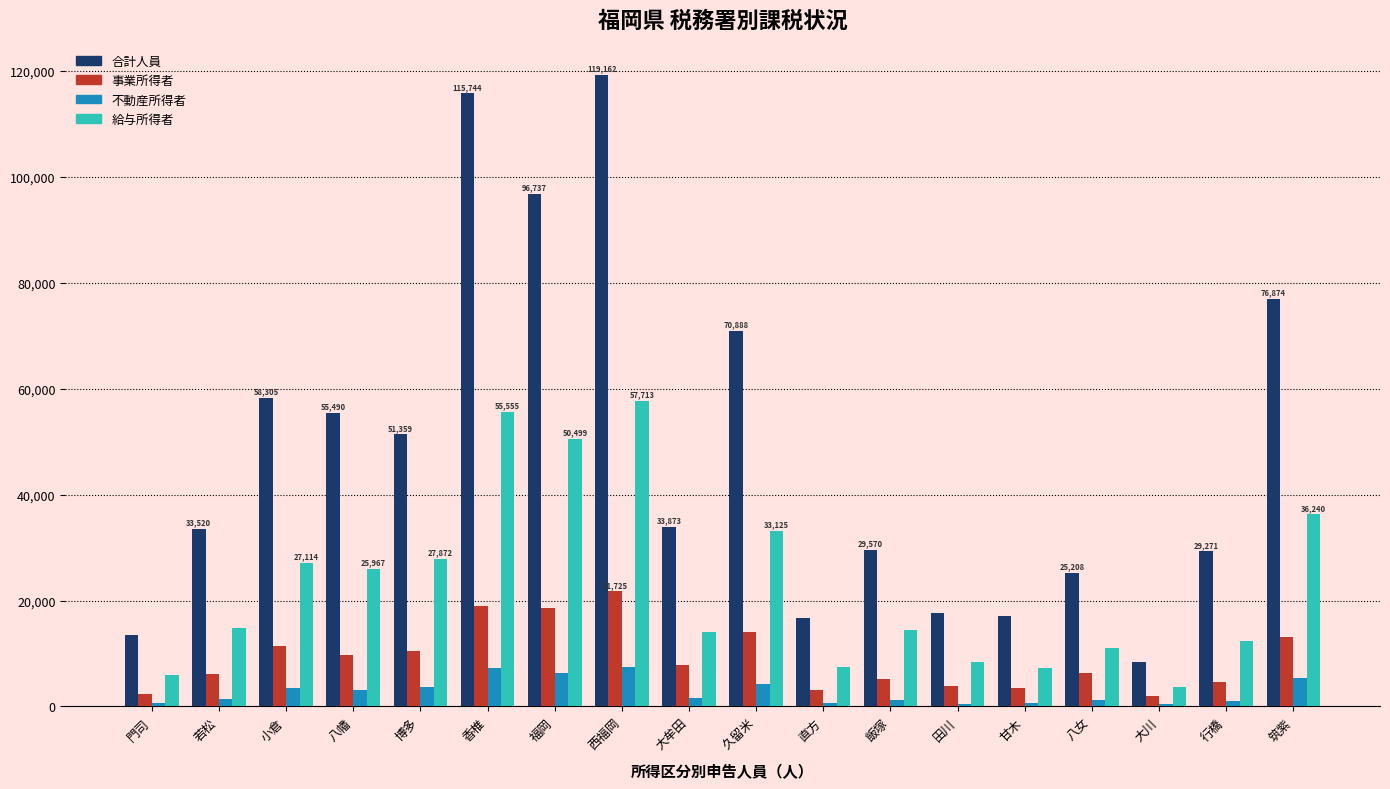

Is it true that 合計人員 equals 22367 at 直方?

False